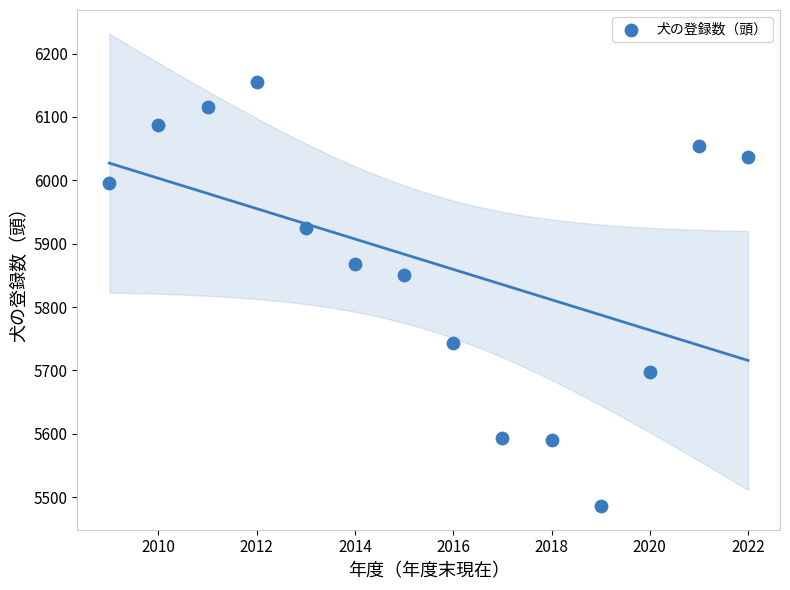

What is the range of X values (max minus min)?

13